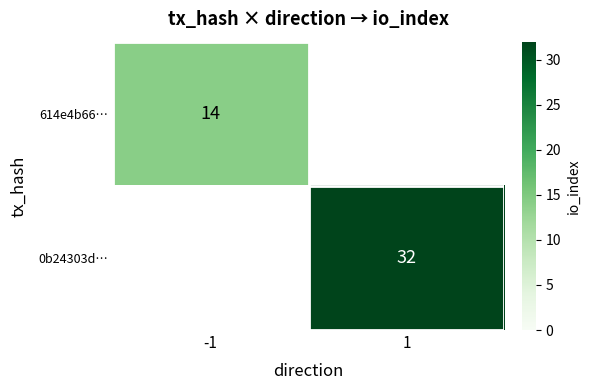

The value of 614e4b66… at -1 is 14. True or false?

True